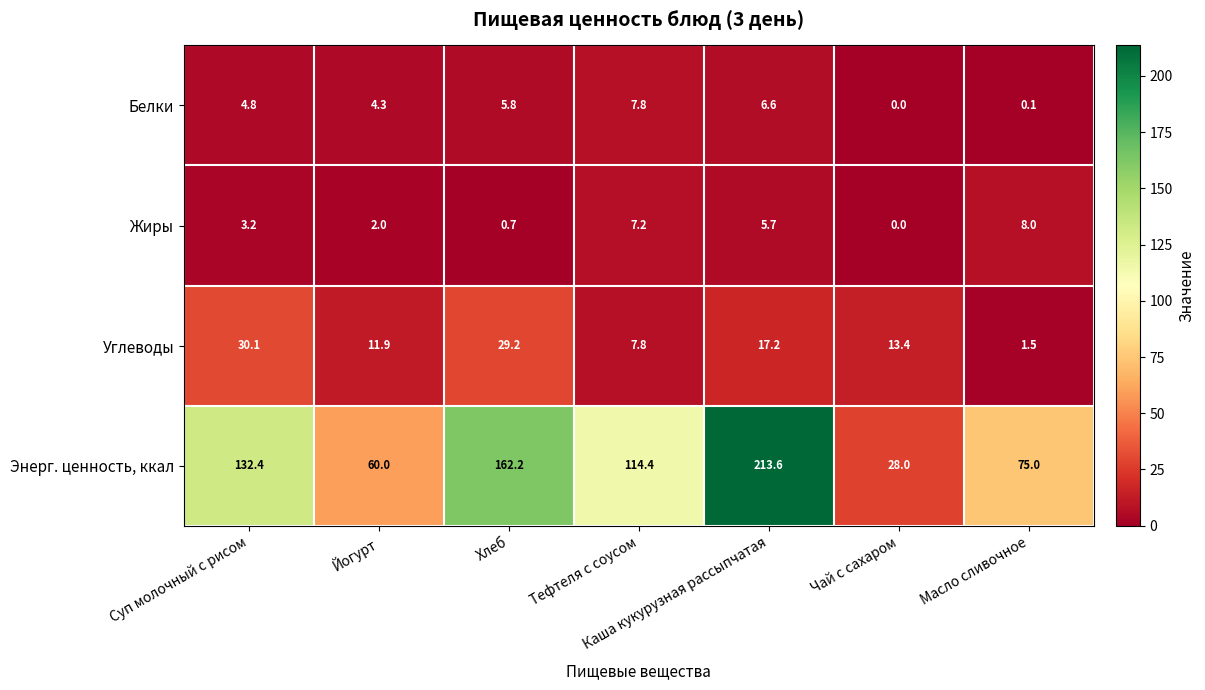

What is the difference between the Жиры values at Чай с сахаром and Тефтеля с соусом?

7.2